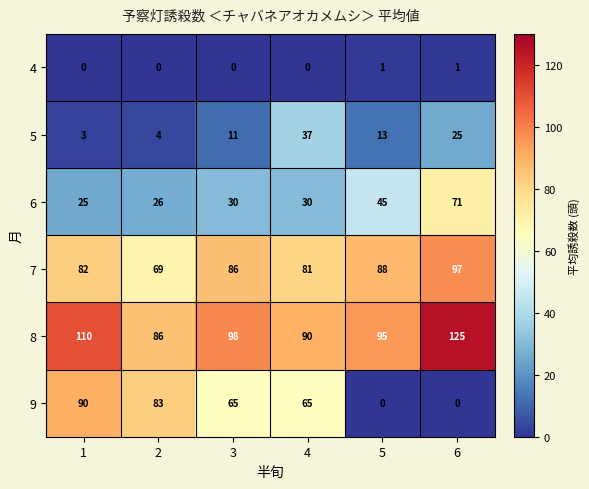

What is the highest value of the 9 series?

90